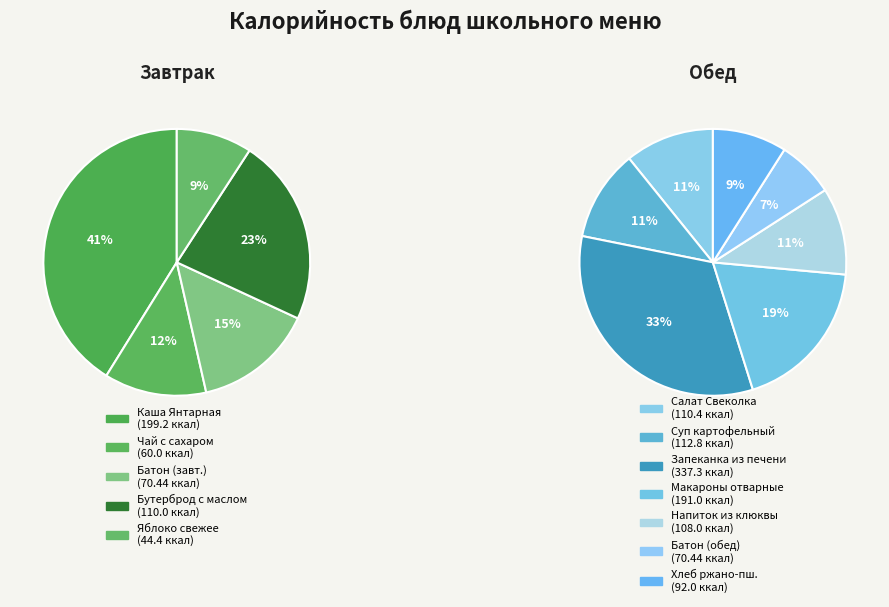

The Бутерброд с маслом slice represents 17% of the pie. True or false?

False